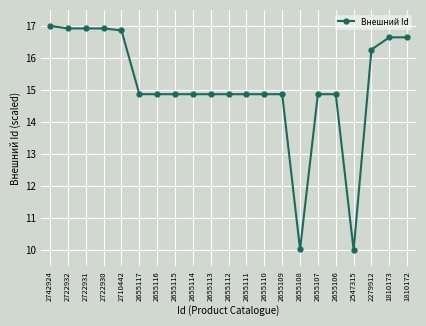

What is the minimum value shown in the chart?

10.0